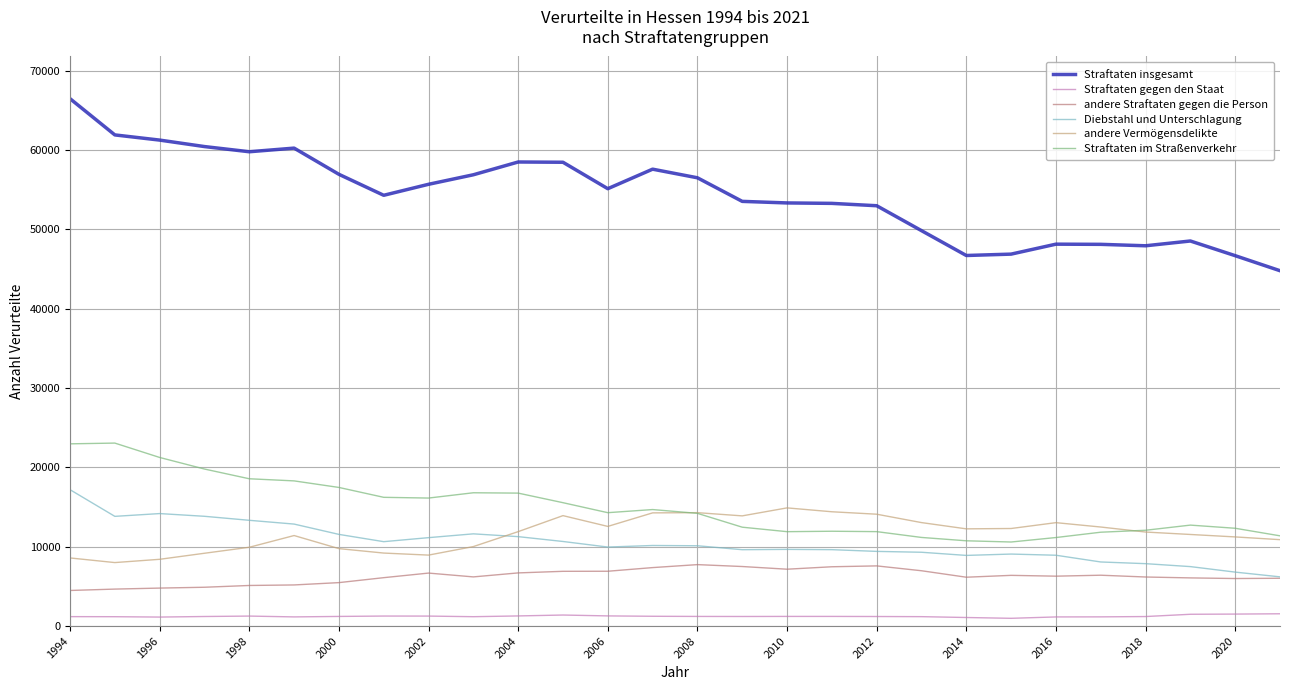

Which series has the largest range (max minus min)?

Straftaten insgesamt